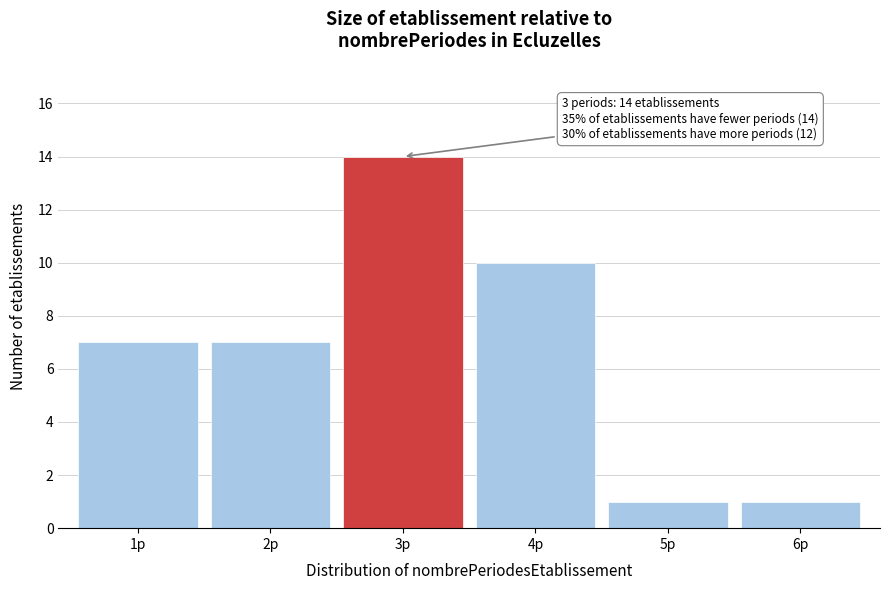

Reading left to right, list all the values displayed in this chart.

7	7	14	10	1	1